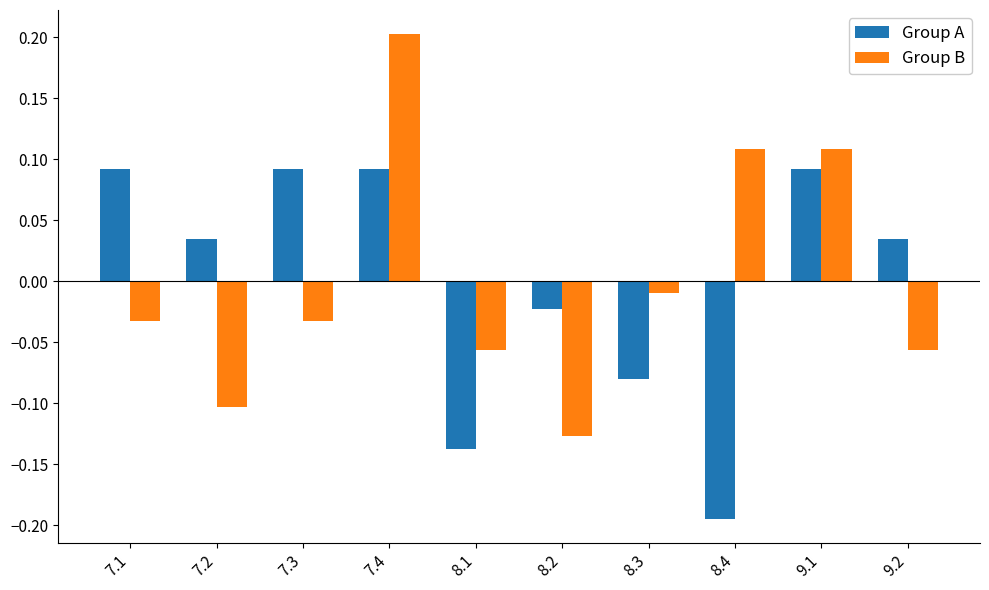

Is it true that Group B equals -0.1 at 9.2?

True